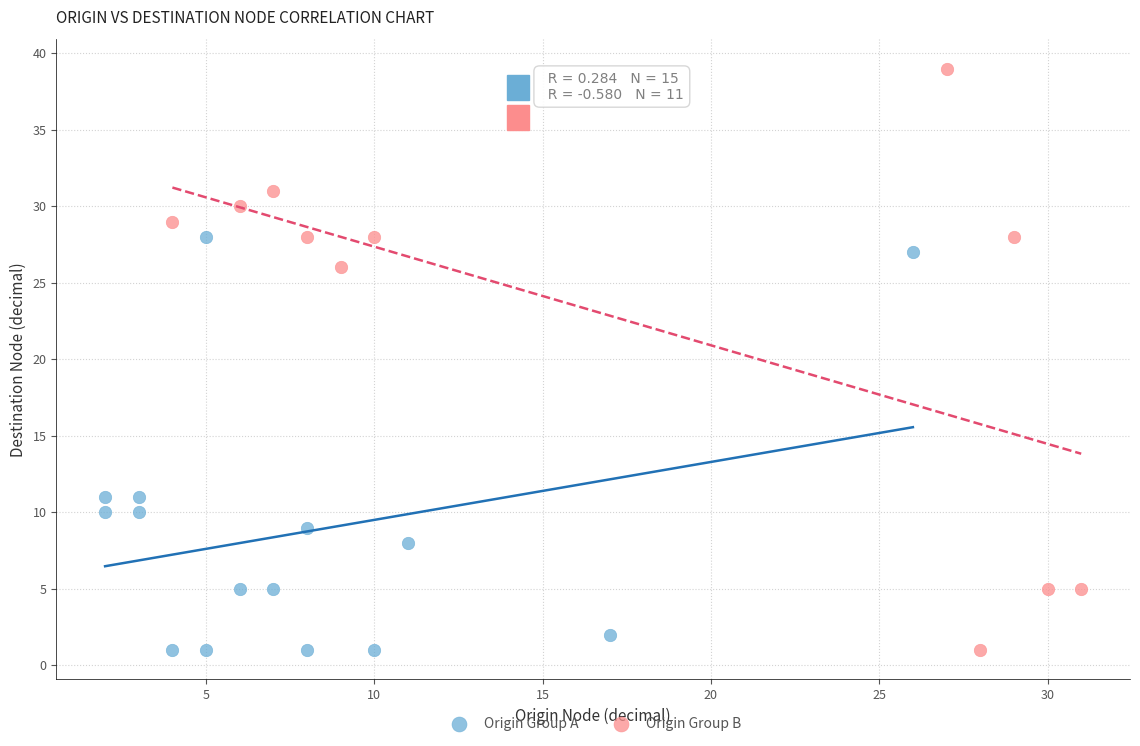

Which series has the largest Y range (max minus min)?

Origin Group B